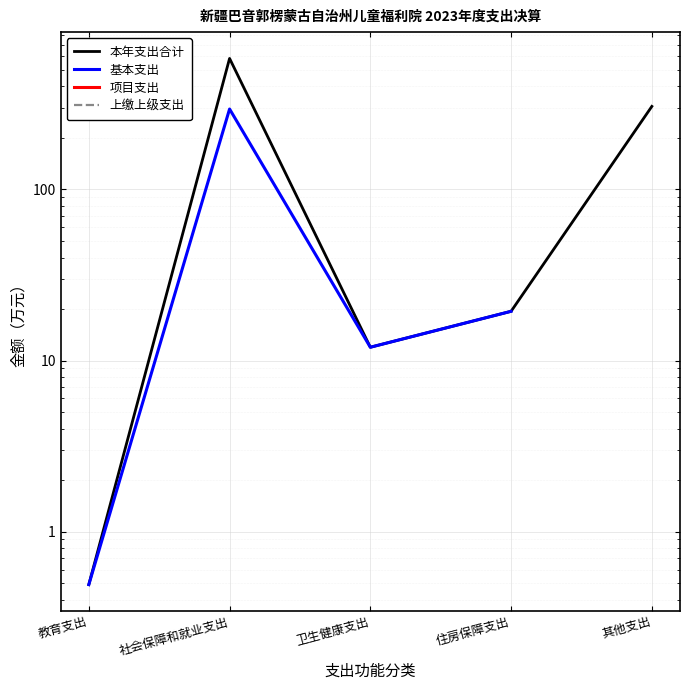

At how many categories does at least one series exceed 399?

1